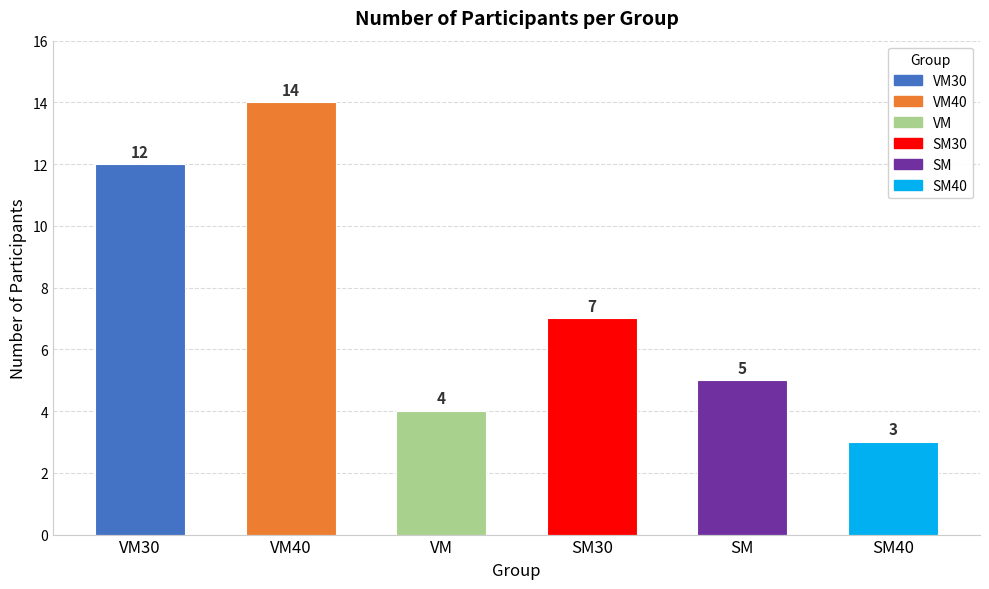

The chart shows a value of 5 at SM. True or false?

True